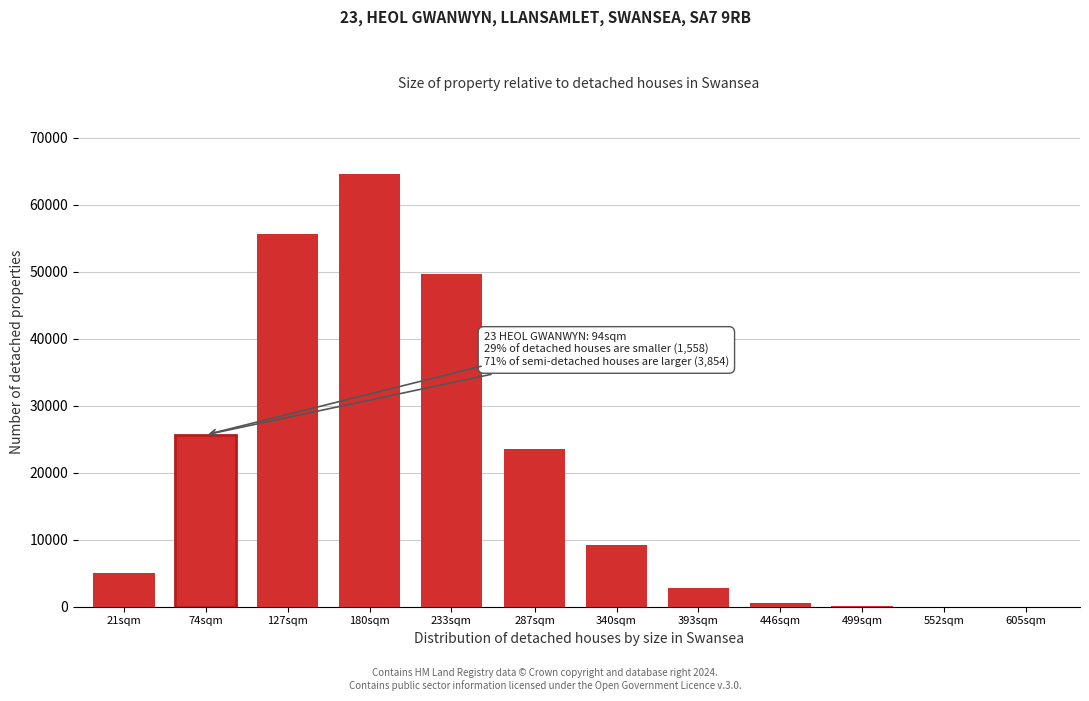

Which category has the highest value across all series?

180sqm